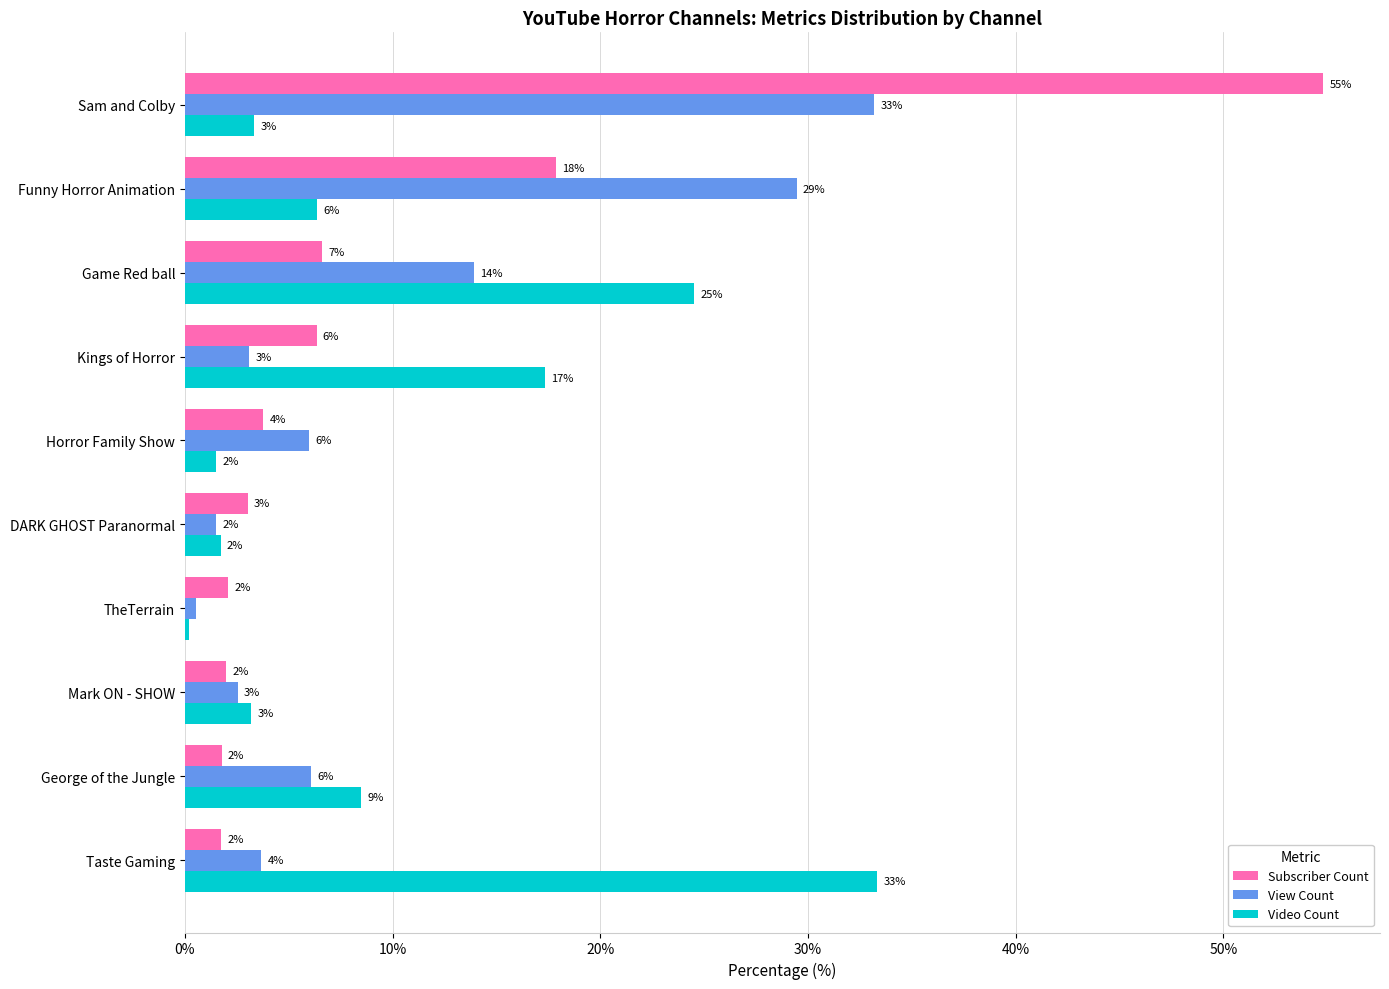

How many categories are shown in the chart?

10